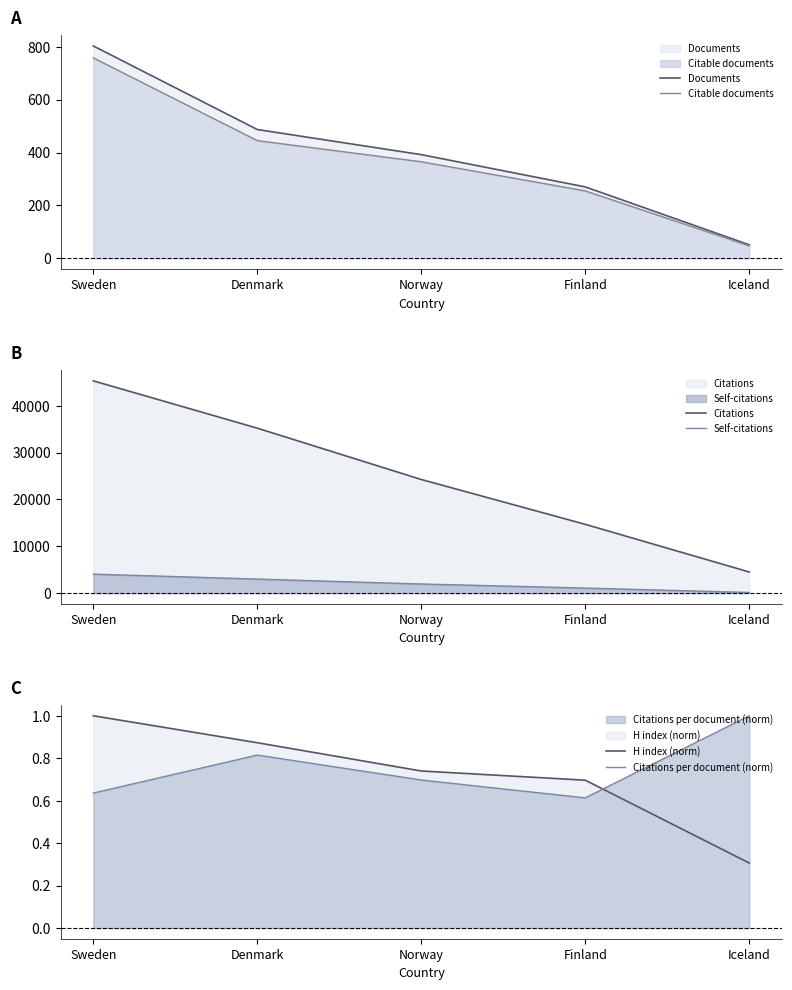

Between Norway and Finland, which series saw the biggest shift?

Citations